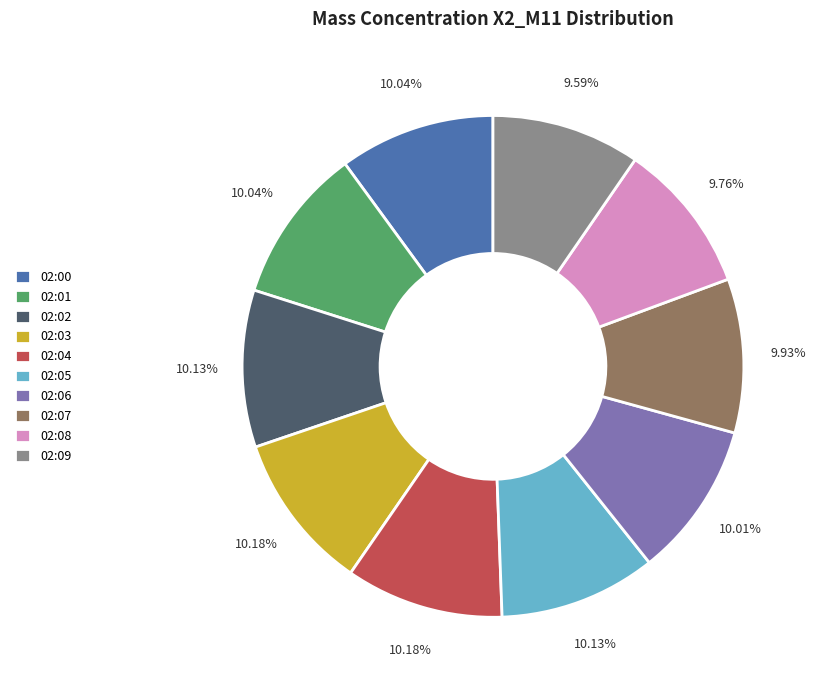

Does 02:00 account for over 50% of the chart?

No